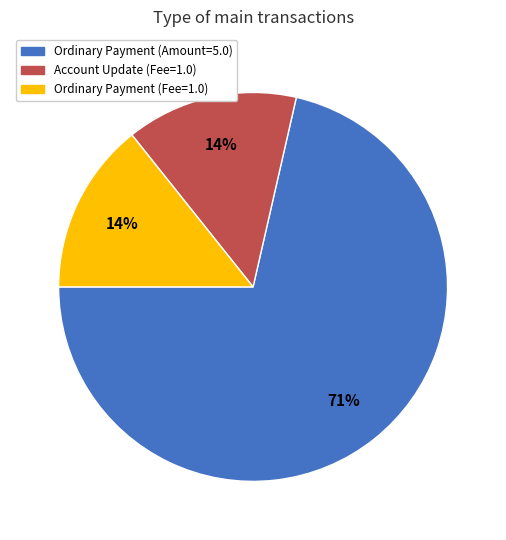

To the nearest percent, what is the average slice percentage?

33%